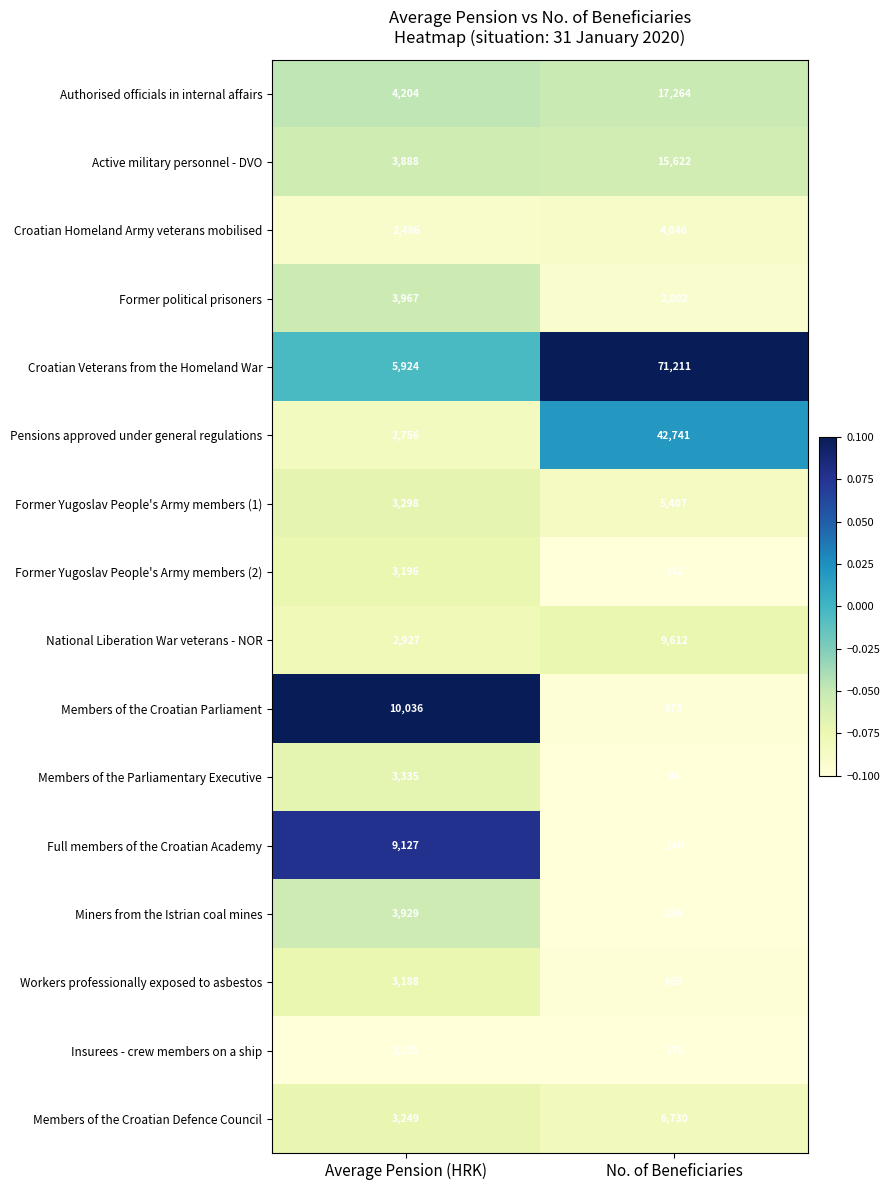

What is the average value of the Former Yugoslav People's Army members (2) series?

1669